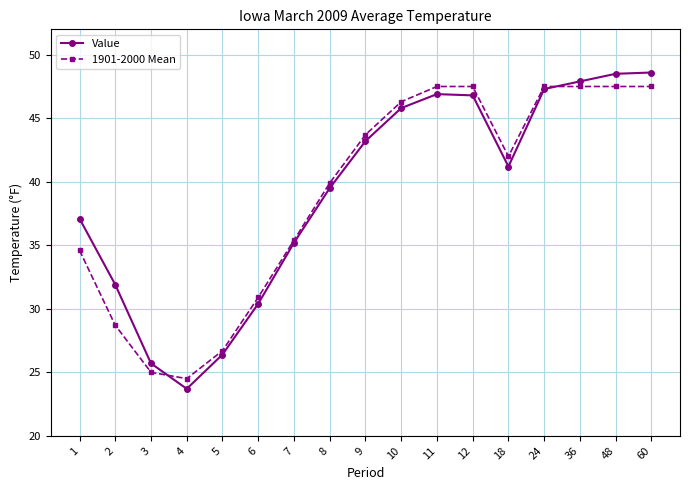

Which series has the largest range (max minus min)?

Value